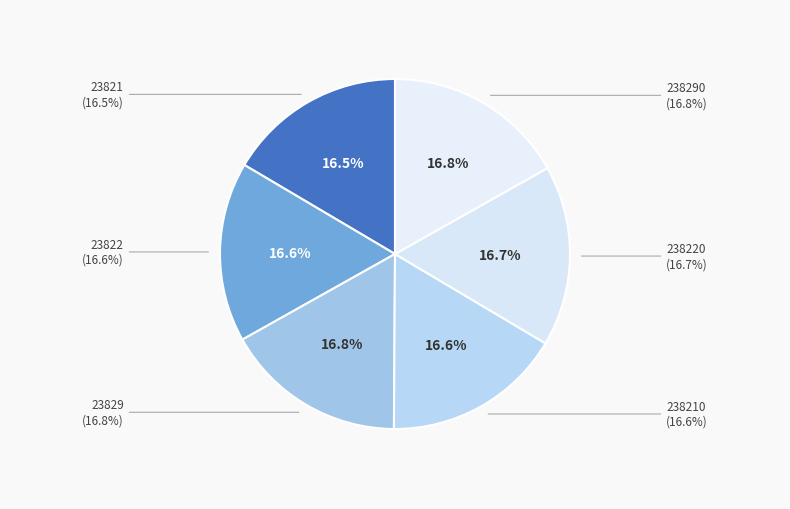

What is the smallest slice in the pie chart?

23821